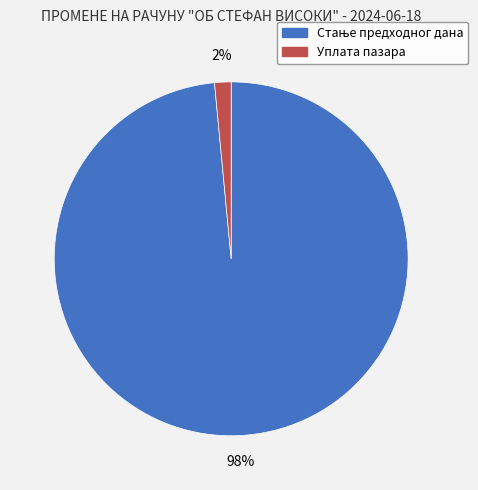

To the nearest percent, what is the average slice percentage?

50%